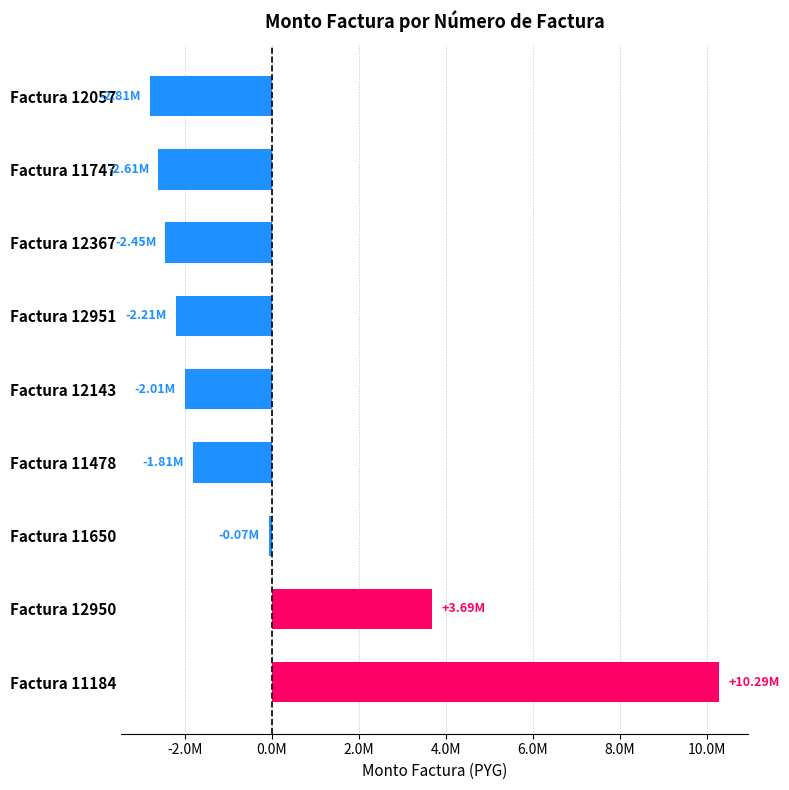

List the labels in order of value, smallest first.

Factura 12057, Factura 11747, Factura 12367, Factura 12951, Factura 12143, Factura 11478, Factura 11650, Factura 12950, Factura 11184